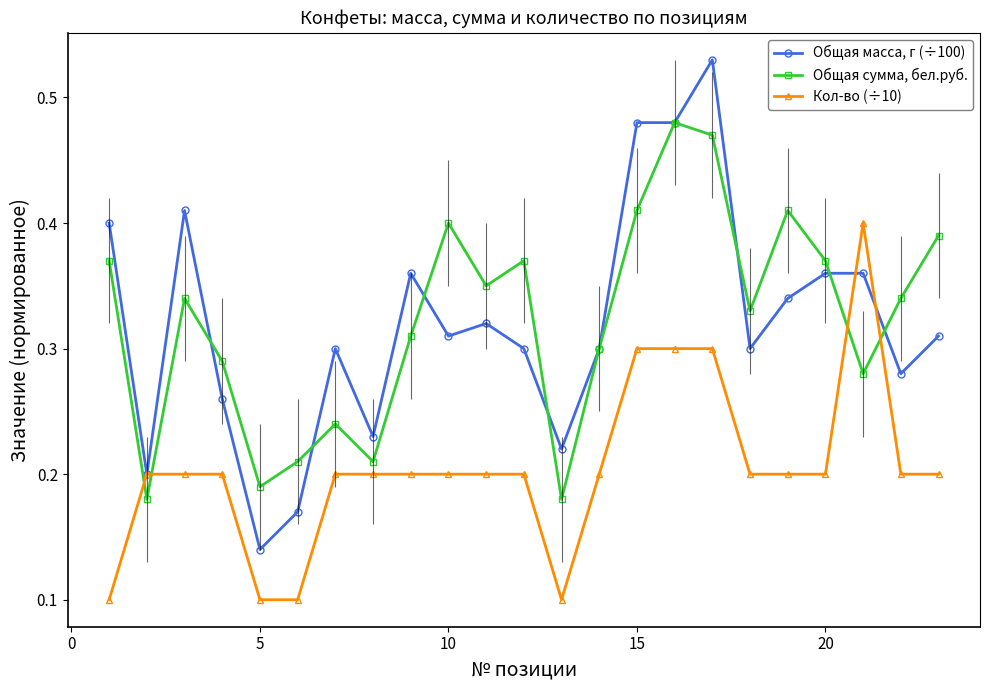

True or false: Общая сумма, бел.руб. and Кол-во (÷10) intersect in this chart.

True